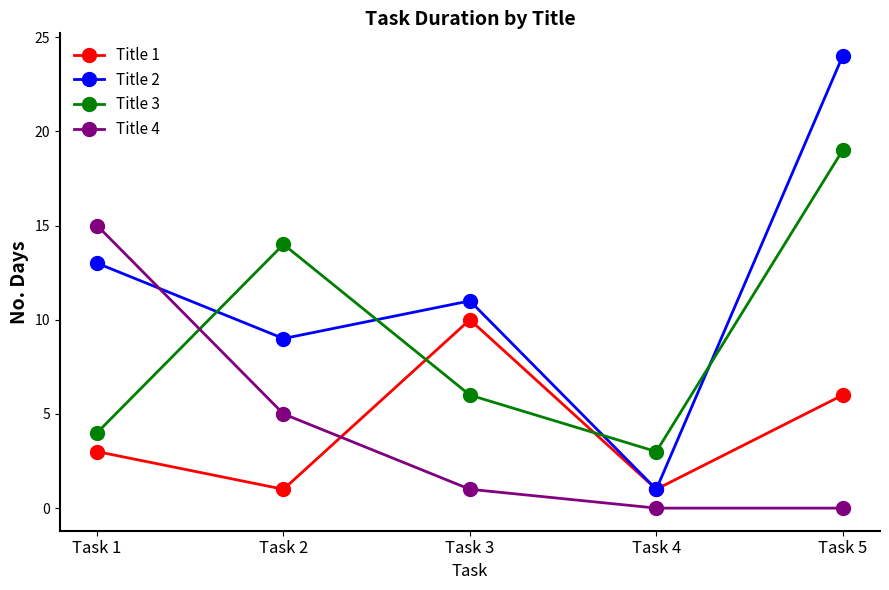

Which series has the widest spread of values?

Title 2